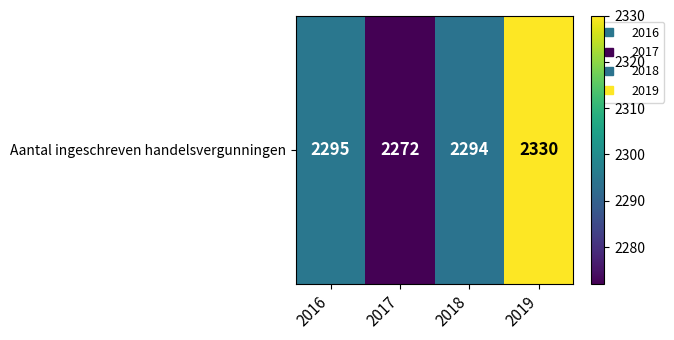

How many data points does each series have?

4